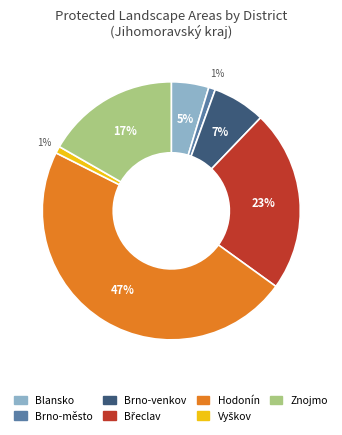

To the nearest percent, what is the average slice percentage?

14%